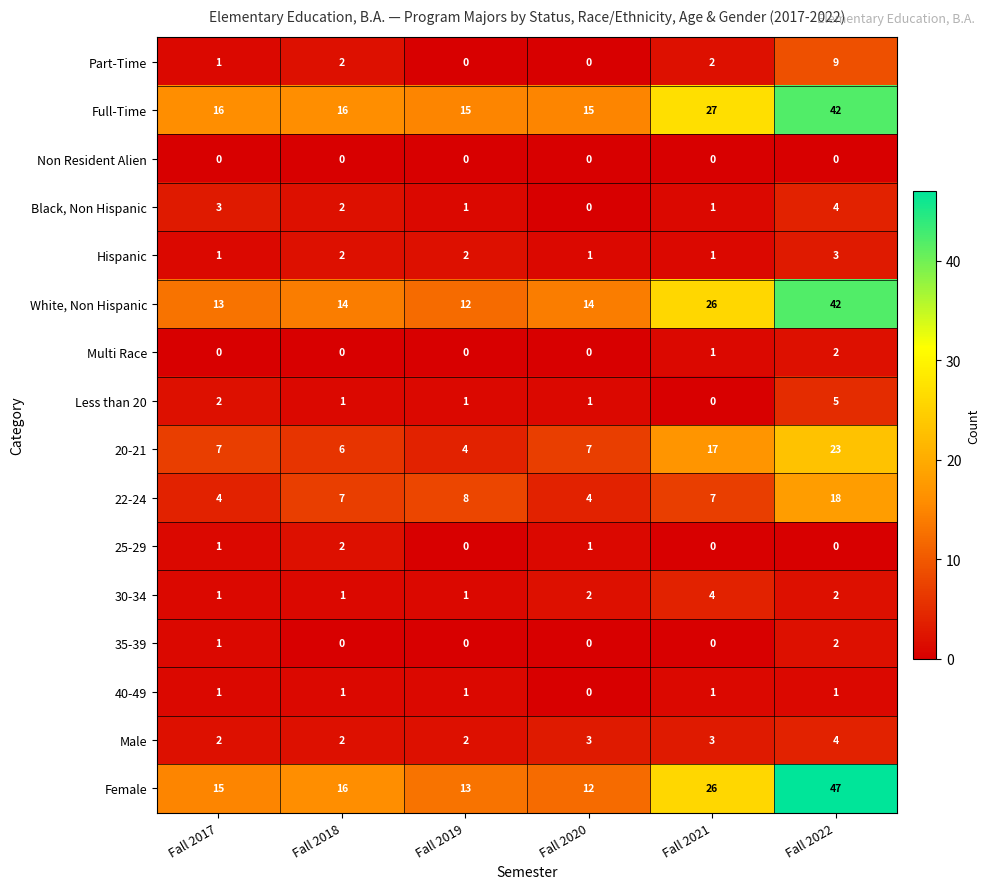

The value of 40-49 at Fall 2022 is 1. True or false?

True